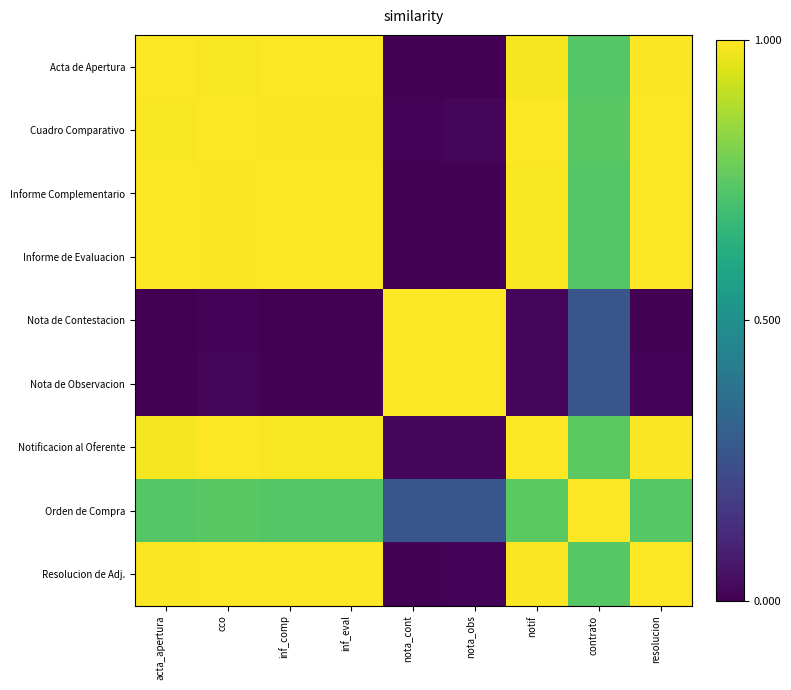

Reading left to right, transcribe all the data shown in this chart.

Acta de Apertura: acta_apertura=1.0	cco=1.0	inf_comp=1.0	inf_eval=1.0	nota_cont=0.0	nota_obs=0.0	notif=1.0	contrato=0.7	resolucion=1.0
Cuadro Comparativo: acta_apertura=1.0	cco=1.0	inf_comp=1.0	inf_eval=1.0	nota_cont=0.0	nota_obs=0.0	notif=1.0	contrato=0.7	resolucion=1.0
Informe Complementario: acta_apertura=1.0	cco=1.0	inf_comp=1.0	inf_eval=1.0	nota_cont=0.0	nota_obs=0.0	notif=1.0	contrato=0.7	resolucion=1.0
Informe de Evaluacion: acta_apertura=1.0	cco=1.0	inf_comp=1.0	inf_eval=1.0	nota_cont=0.0	nota_obs=0.0	notif=1.0	contrato=0.7	resolucion=1.0
Nota de Contestacion: acta_apertura=0.0	cco=0.0	inf_comp=0.0	inf_eval=0.0	nota_cont=1.0	nota_obs=1.0	notif=0.0	contrato=0.3	resolucion=0.0
Nota de Observacion: acta_apertura=0.0	cco=0.0	inf_comp=0.0	inf_eval=0.0	nota_cont=1.0	nota_obs=1.0	notif=0.0	contrato=0.3	resolucion=0.0
Notificacion al Oferente: acta_apertura=1.0	cco=1.0	inf_comp=1.0	inf_eval=1.0	nota_cont=0.0	nota_obs=0.0	notif=1.0	contrato=0.7	resolucion=1.0
Orden de Compra: acta_apertura=0.7	cco=0.7	inf_comp=0.7	inf_eval=0.7	nota_cont=0.3	nota_obs=0.3	notif=0.7	contrato=1.0	resolucion=0.7
Resolucion de Adj.: acta_apertura=1.0	cco=1.0	inf_comp=1.0	inf_eval=1.0	nota_cont=0.0	nota_obs=0.0	notif=1.0	contrato=0.7	resolucion=1.0